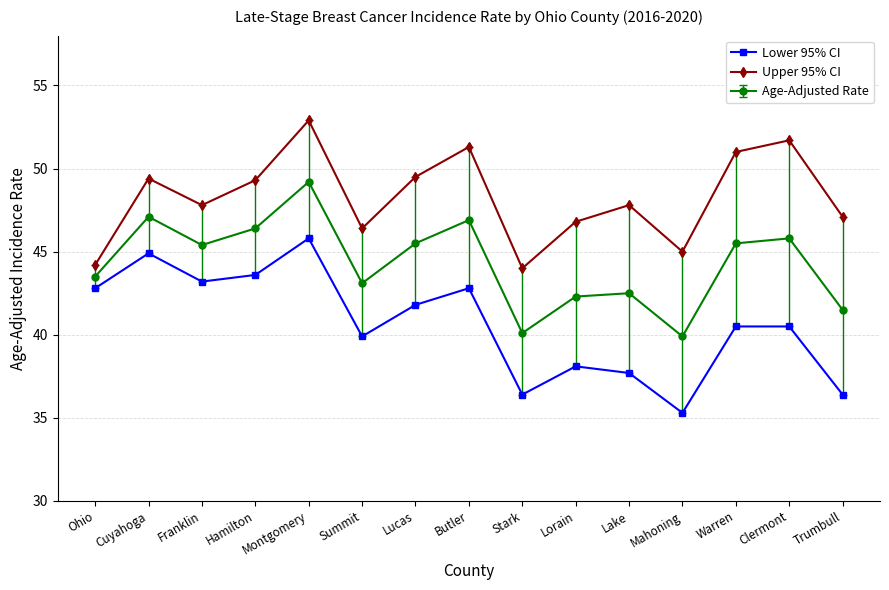

True or false: Upper 95% CI has more than 2 points higher than both neighbors.

True